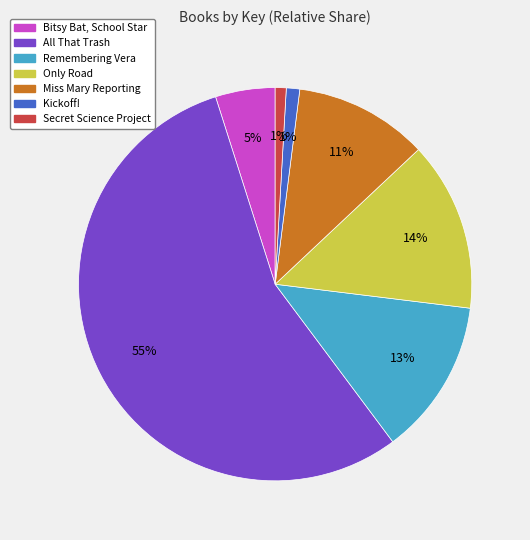

To the nearest percent, what is the average slice percentage?

14%